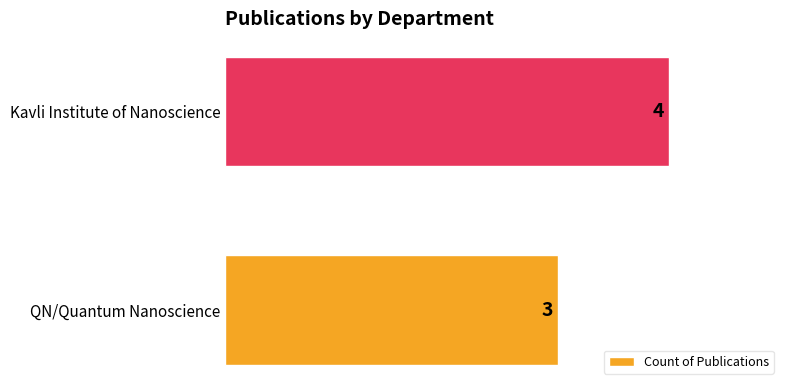

What is the change in value from QN/Quantum Nanoscience to Kavli Institute of Nanoscience?

+1